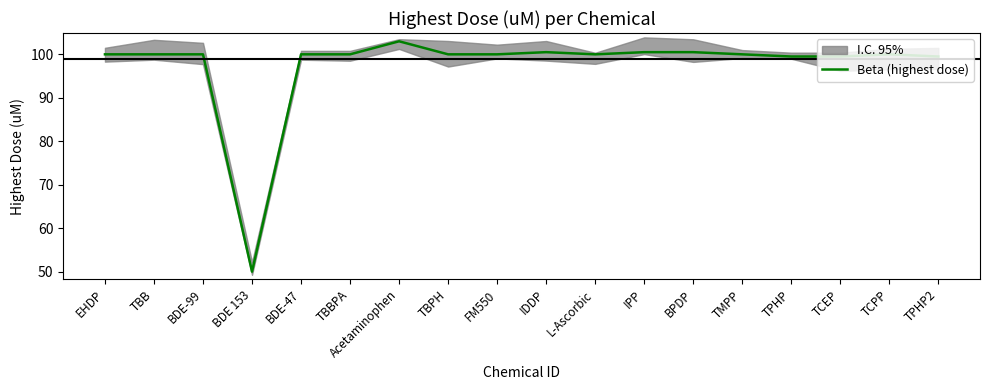

Rank the categories by value from highest to lowest.

Acetaminophen, IDDP, IPP, BPDP, EHDP, TBB, BDE-99, BDE-47, TBBPA, TBPH, FM550, L-Ascorbic, TMPP, TCPP, TPHP, TCEP, TPHP2, BDE 153